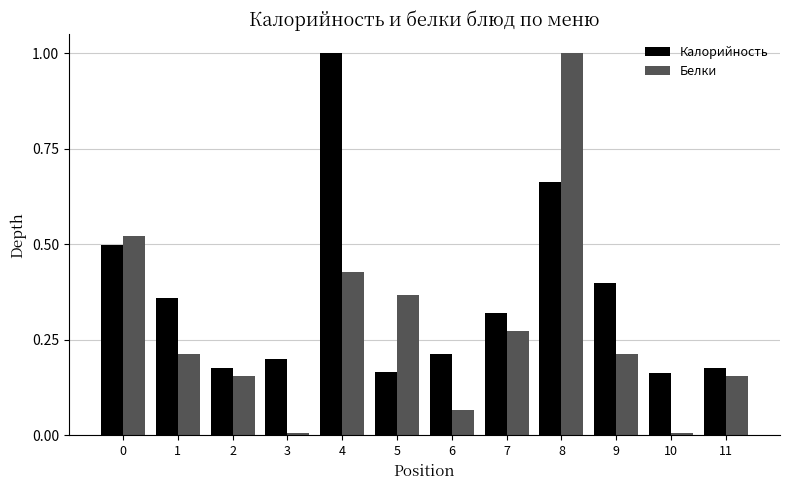

The value of Калорийность at 10 is 0.2. True or false?

True